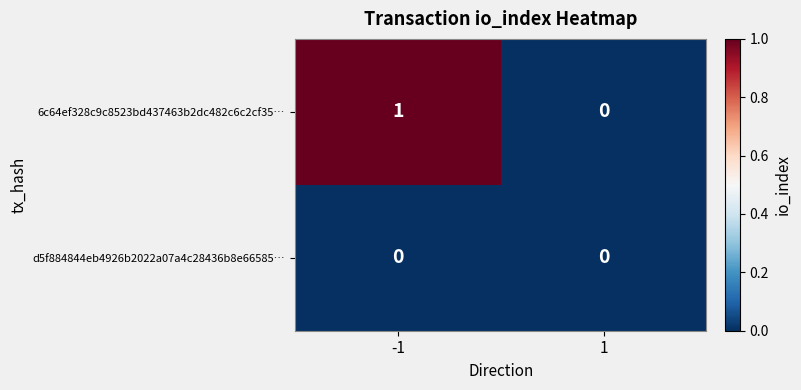

Rank the series at -1 from lowest to highest value.

d5f884844eb4926b2022a07a4c28436b8e66585…, 6c64ef328c9c8523bd437463b2dc482c6c2cf35…